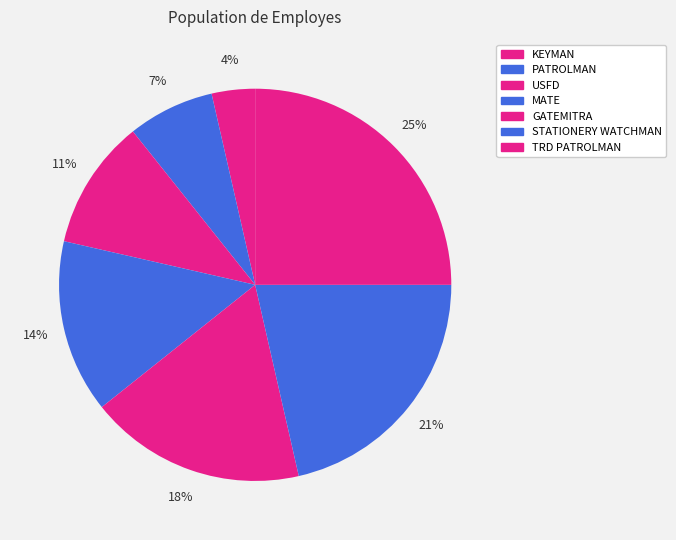

True or false: MATE accounts for 14% of the total.

True